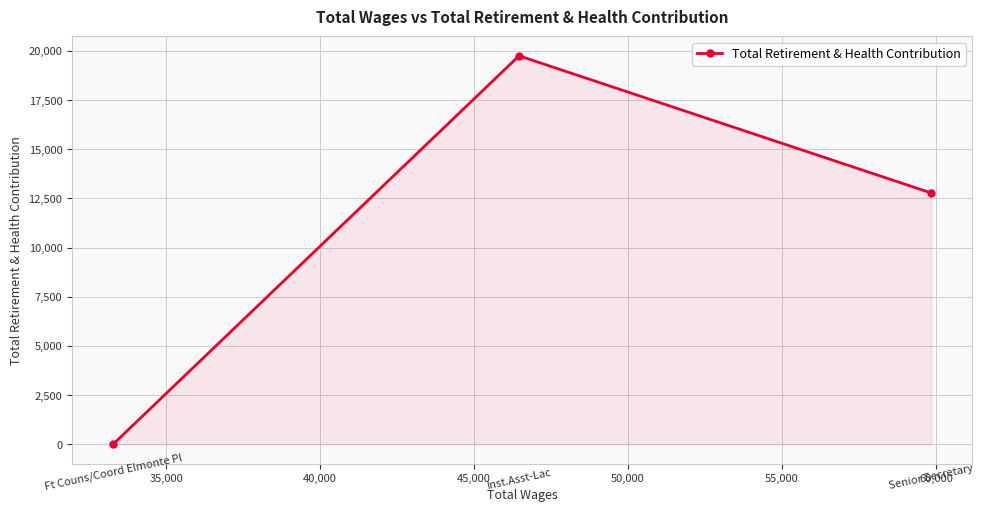

What is the difference between the maximum and second lowest values?

6975